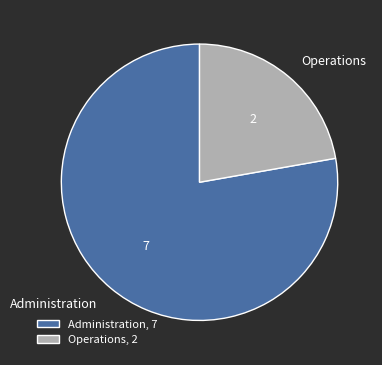

What is the ratio of the value at Administration to the value at Operations?

3.5